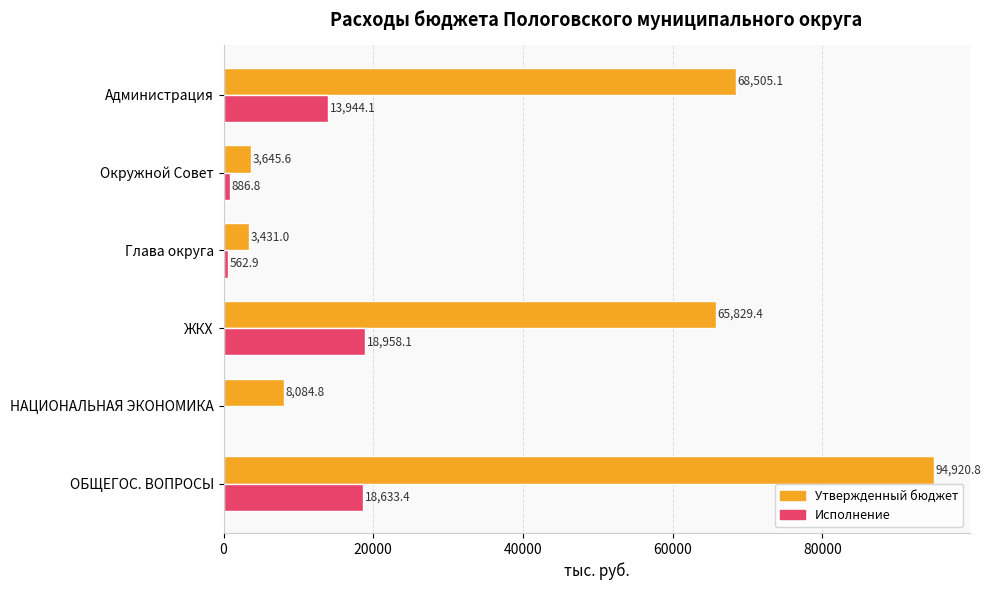

What is the highest value of the Исполнение series?

18958.1